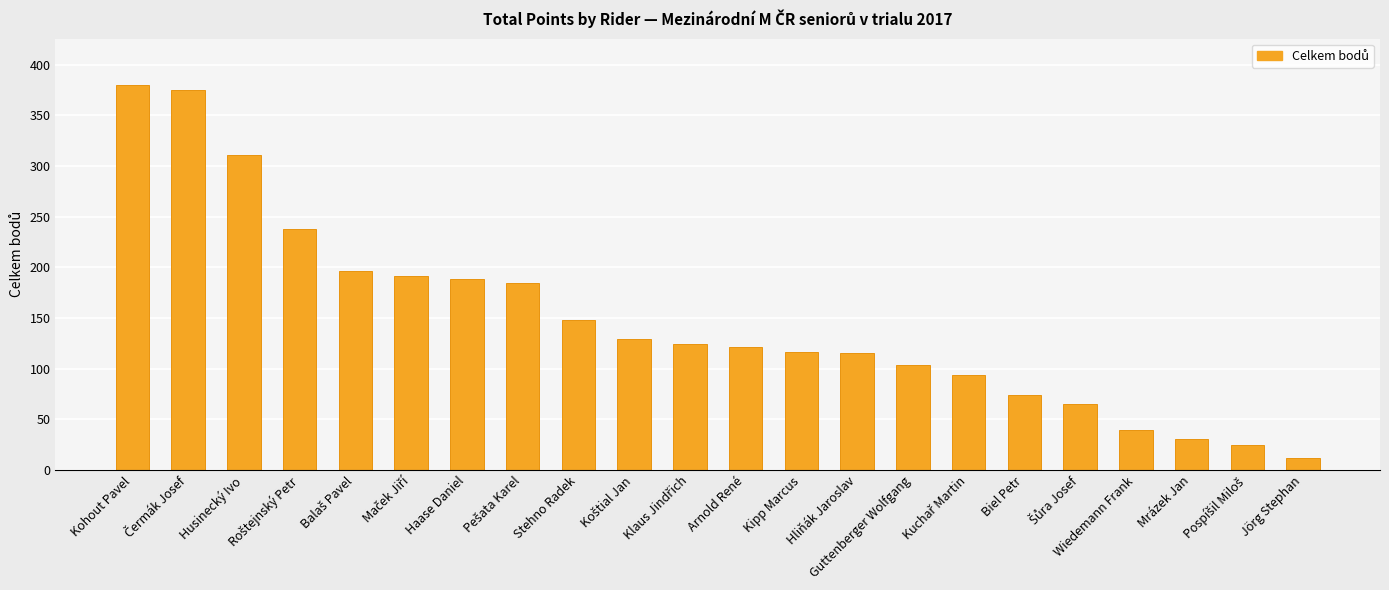

What is the greatest value displayed?

380